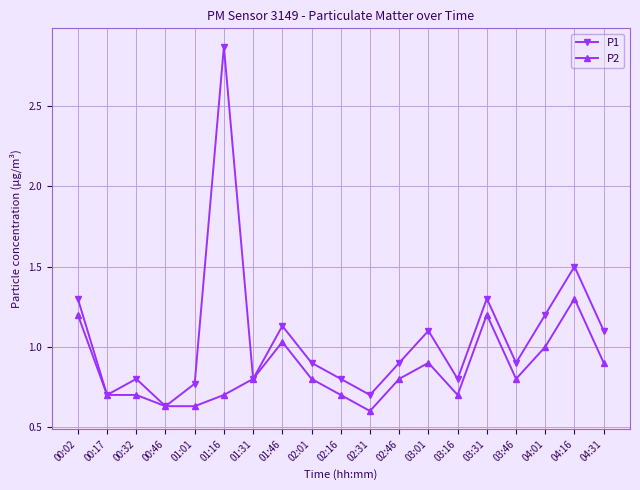

At 03:16, list the series in order from largest to smallest.

P1, P2